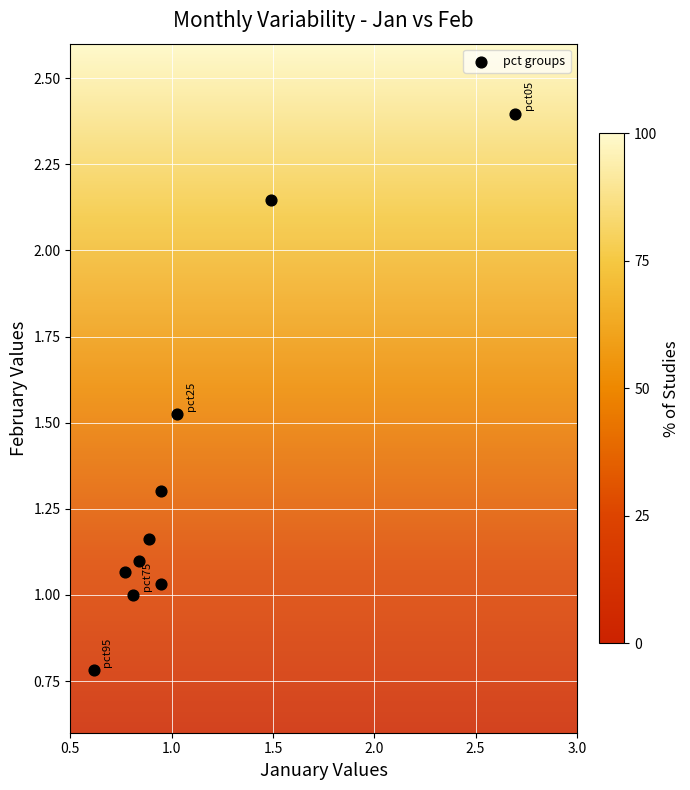

What is the range of Y values (max minus min)?

1.6